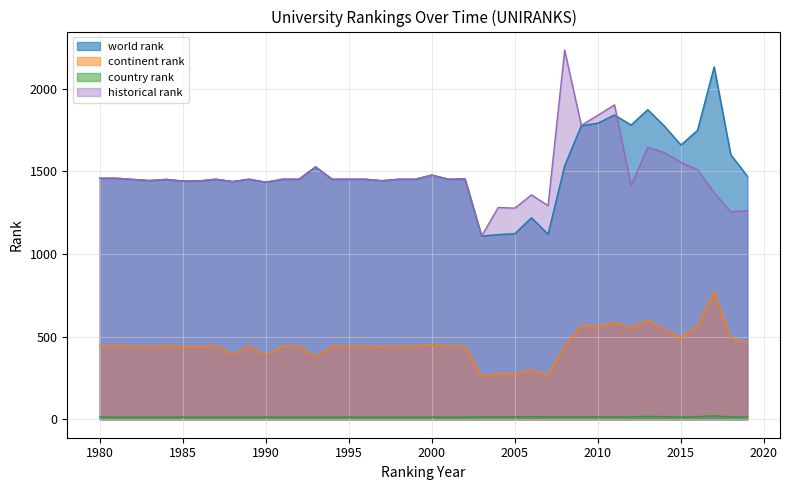

What is the minimum value for country rank?

14